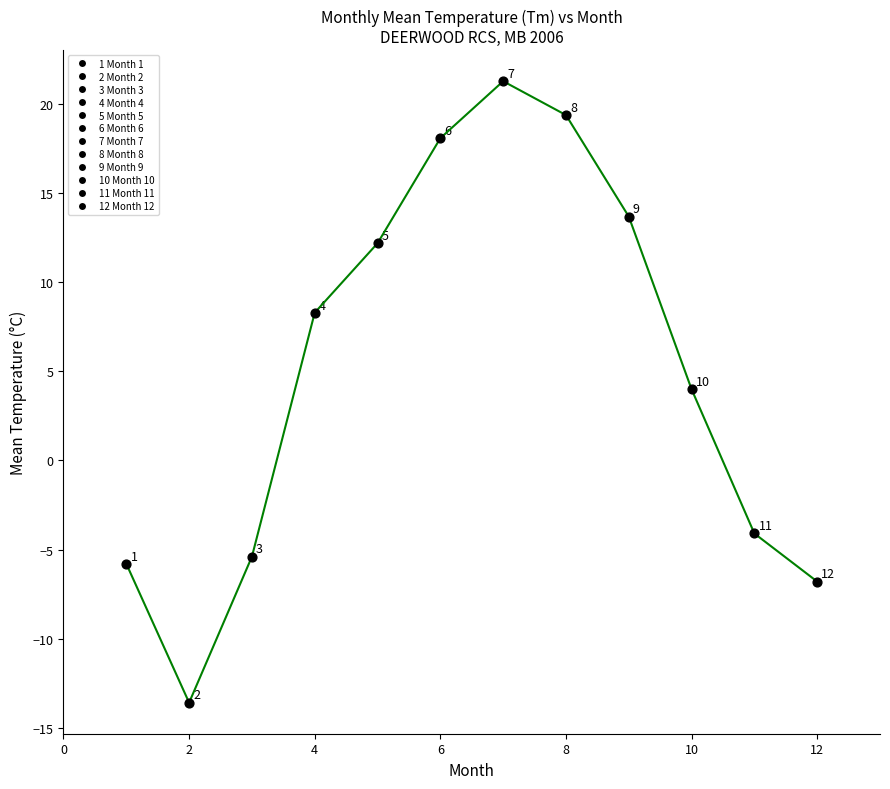

What is the range of Y values (max minus min)?

34.9